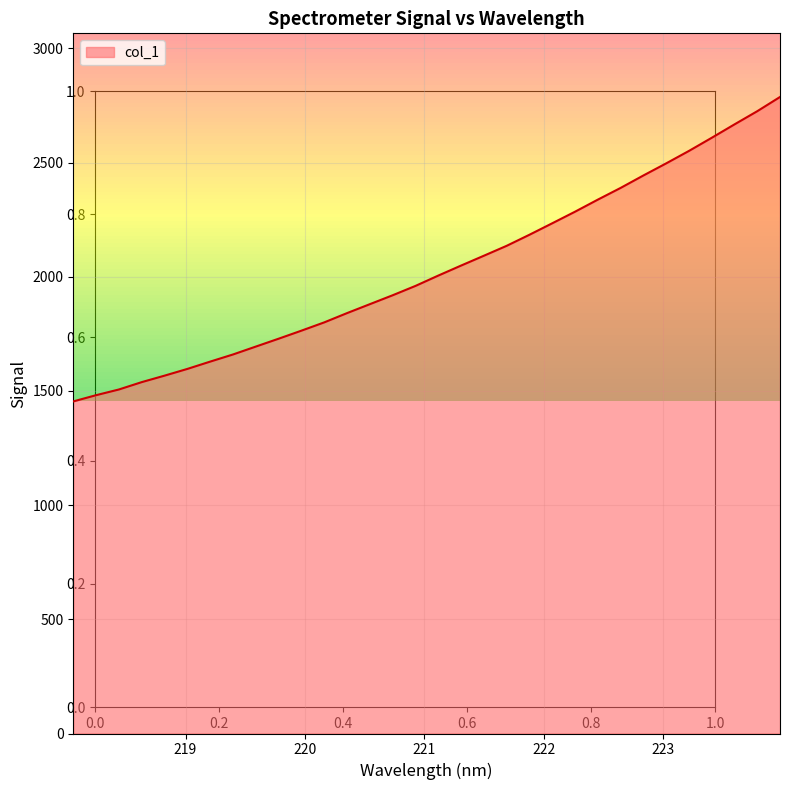

What is the difference between the maximum and minimum values?

1333.0